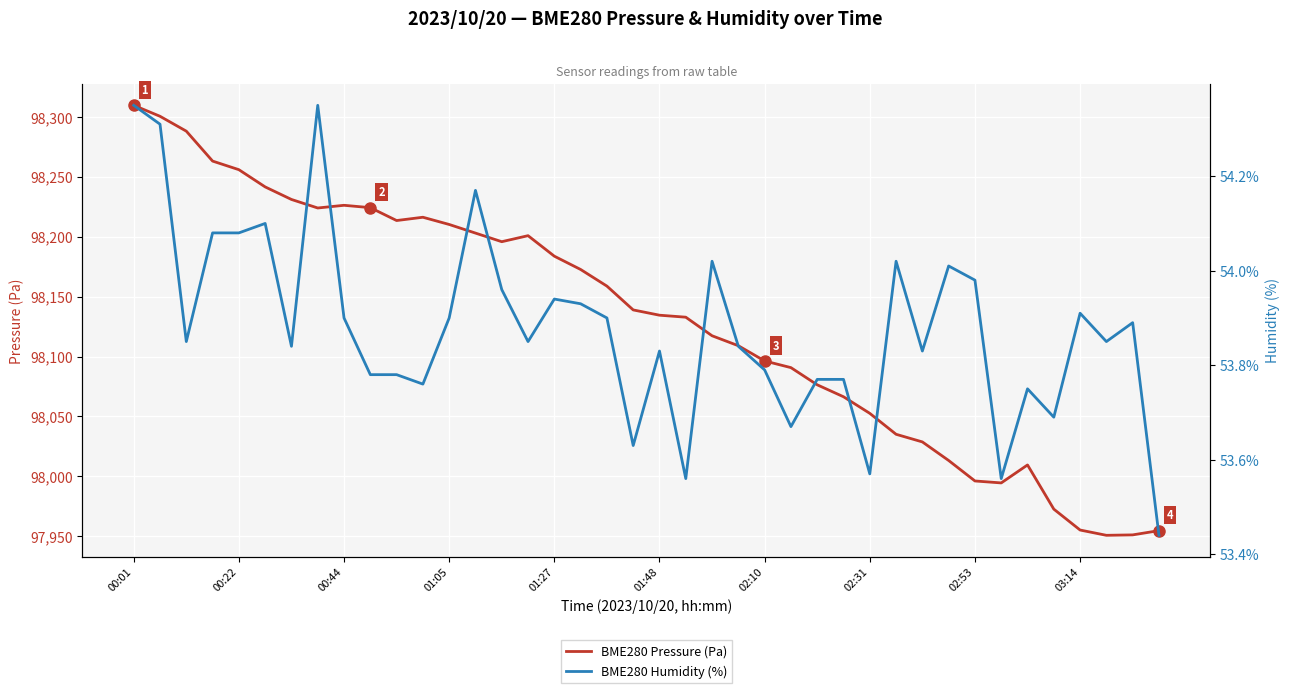

Which category has the highest value in the BME280 Pressure (Pa) series?

00:01